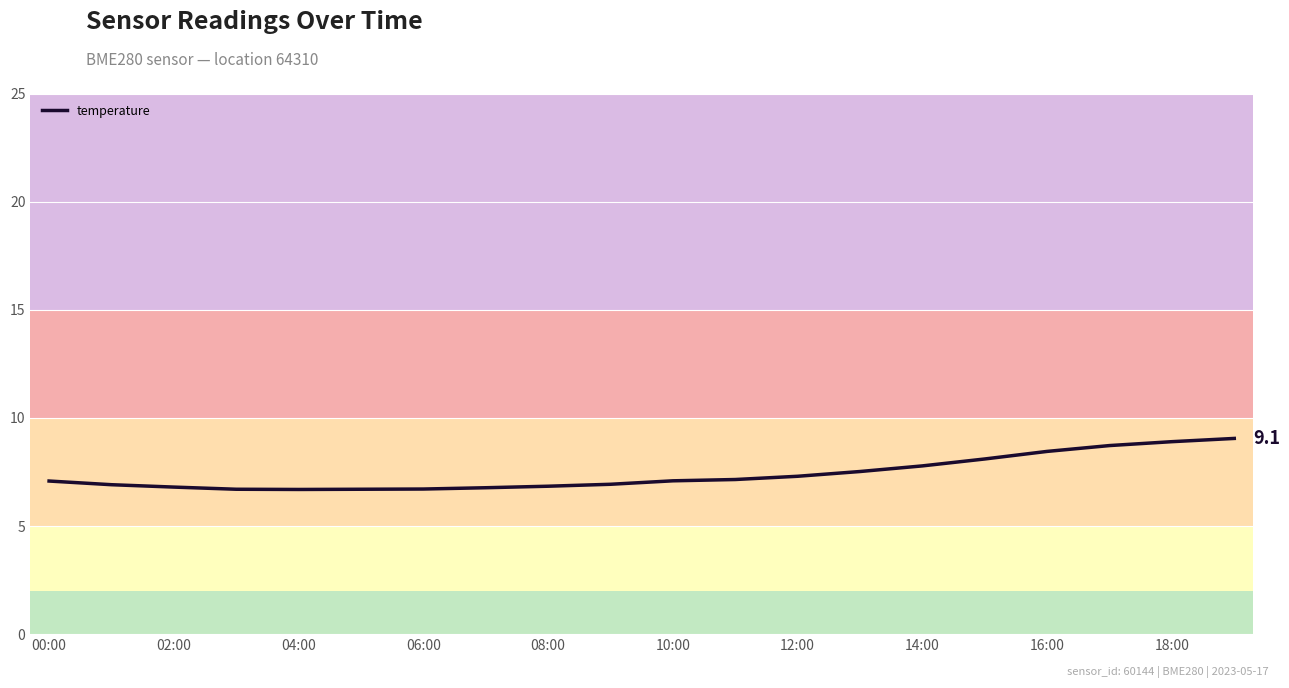

What is the difference between the maximum and minimum values?

2.4